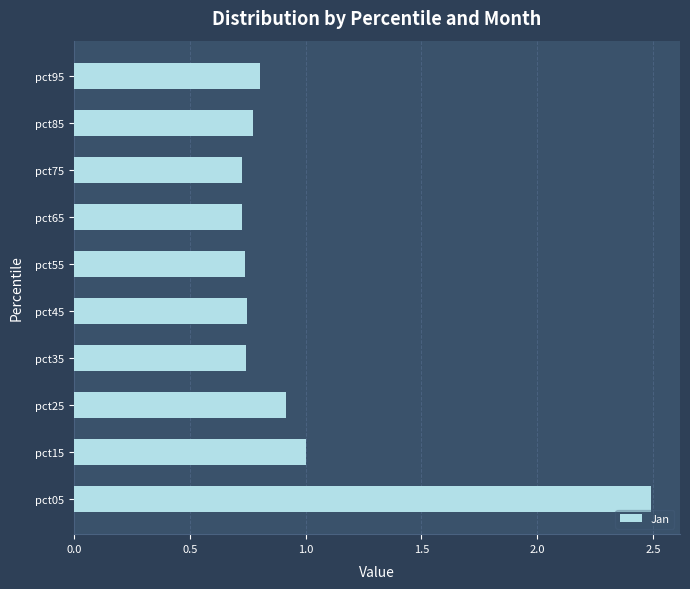

The value at pct45 is 1.3. True or false?

False